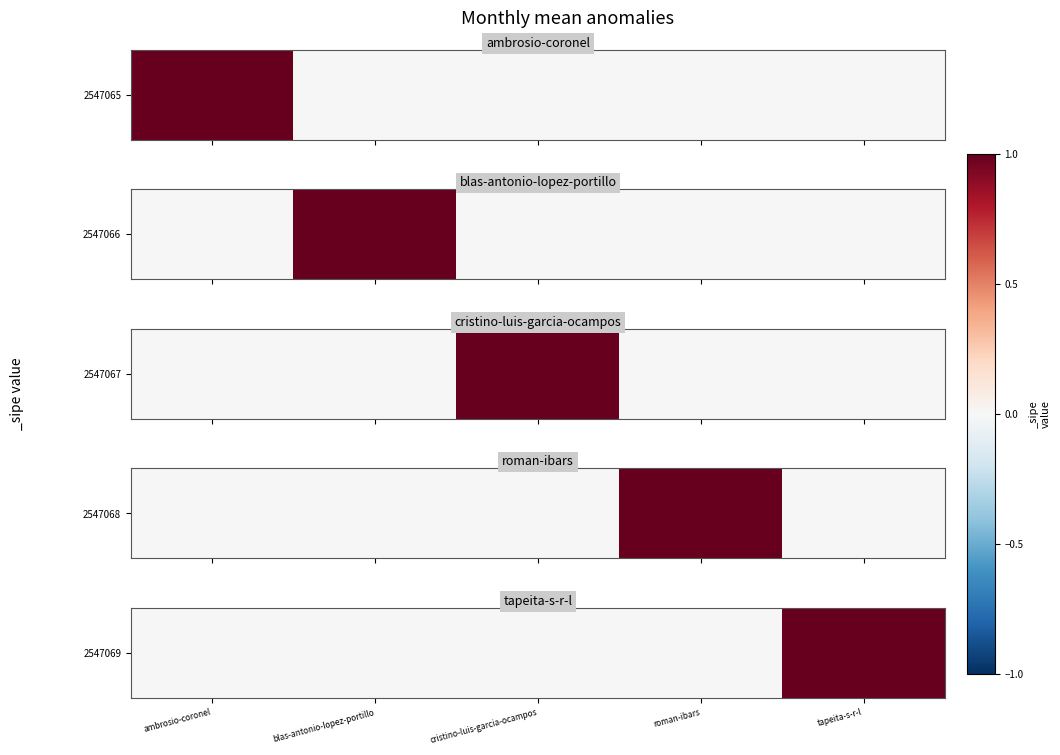

Is it true that the value at blas-antonio-lopez-portillo is 0?

True